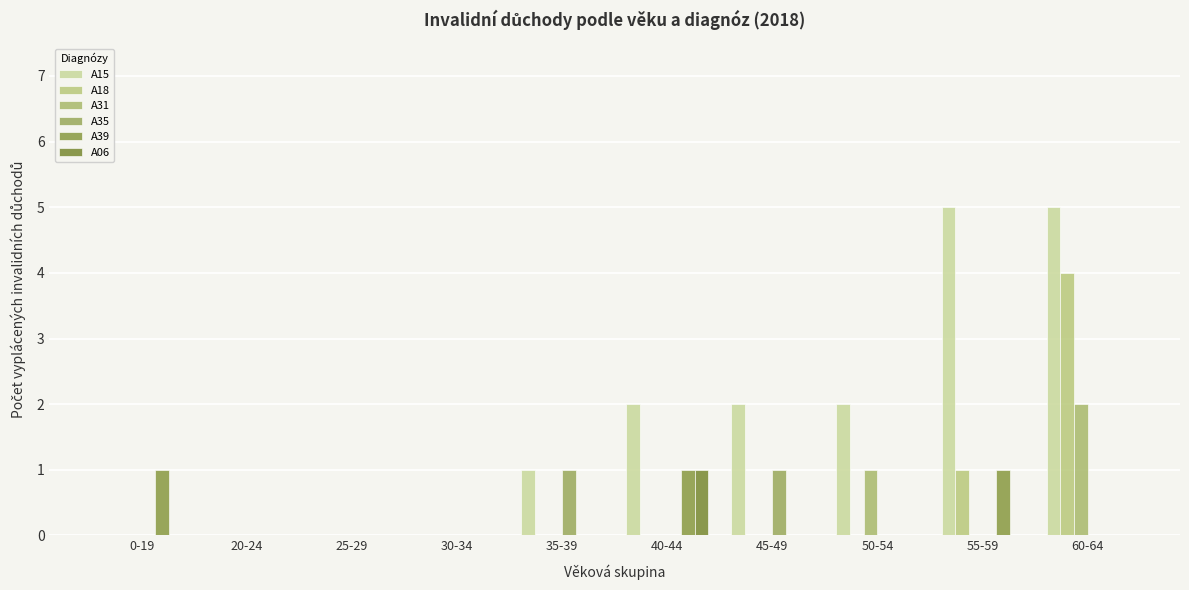

Is the value of A06 at 60-64 greater than the value of A31 at 50-54?

No